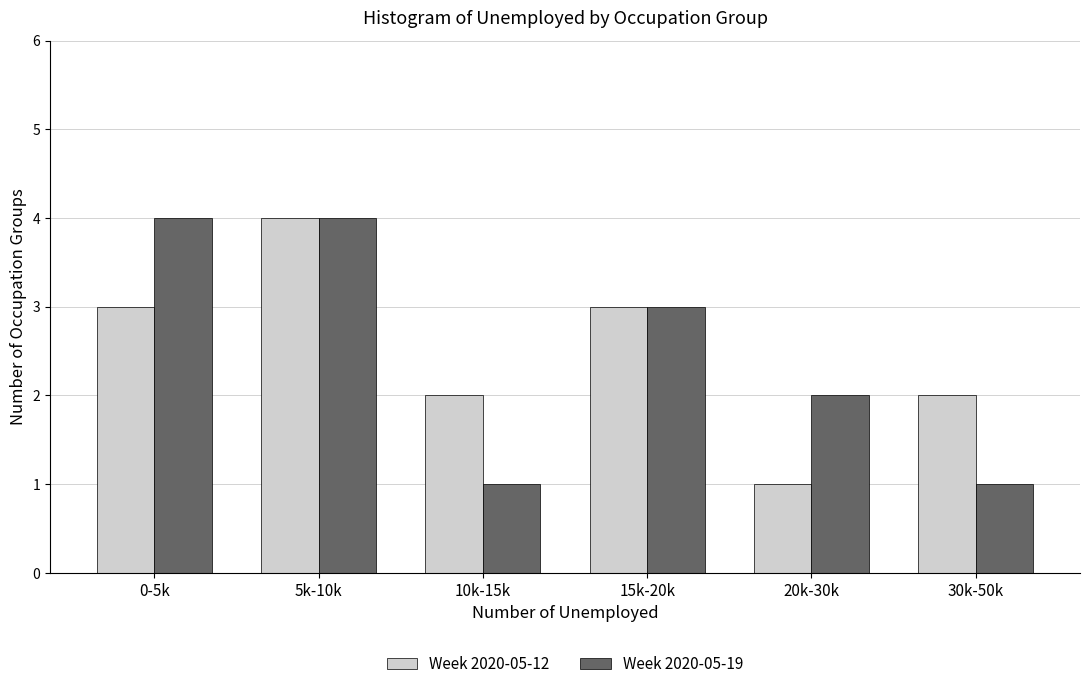

Reading left to right, what are all the values shown in this chart?

Week 2020-05-12: 3	4	2	3	1	2
Week 2020-05-19: 4	4	1	3	2	1